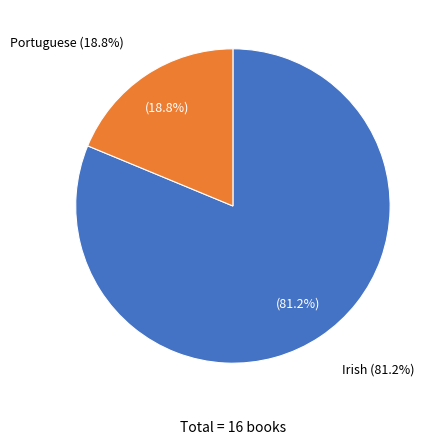

Which category has the smallest portion of the pie?

Portuguese